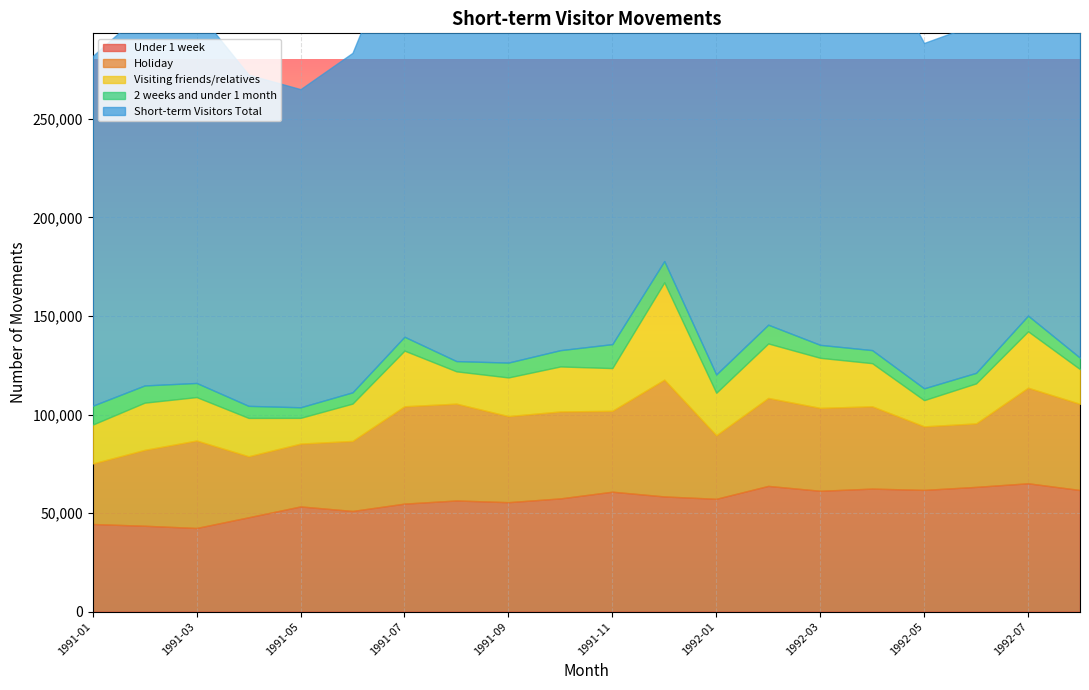

What is the value of the Visiting friends/relatives point at the 1st from the left?

19730